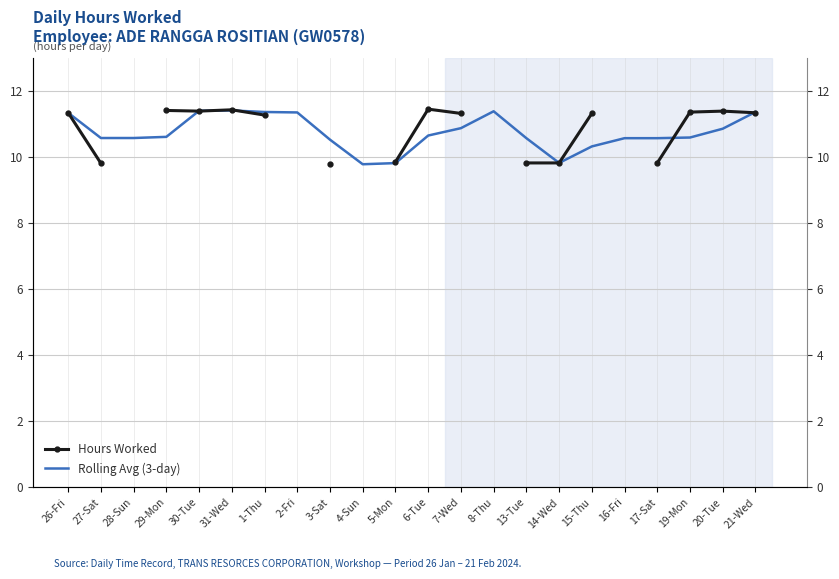

Between which two adjacent categories do Rolling Avg (3-day) and Hours Worked first intersect?

29-Mon and 30-Tue